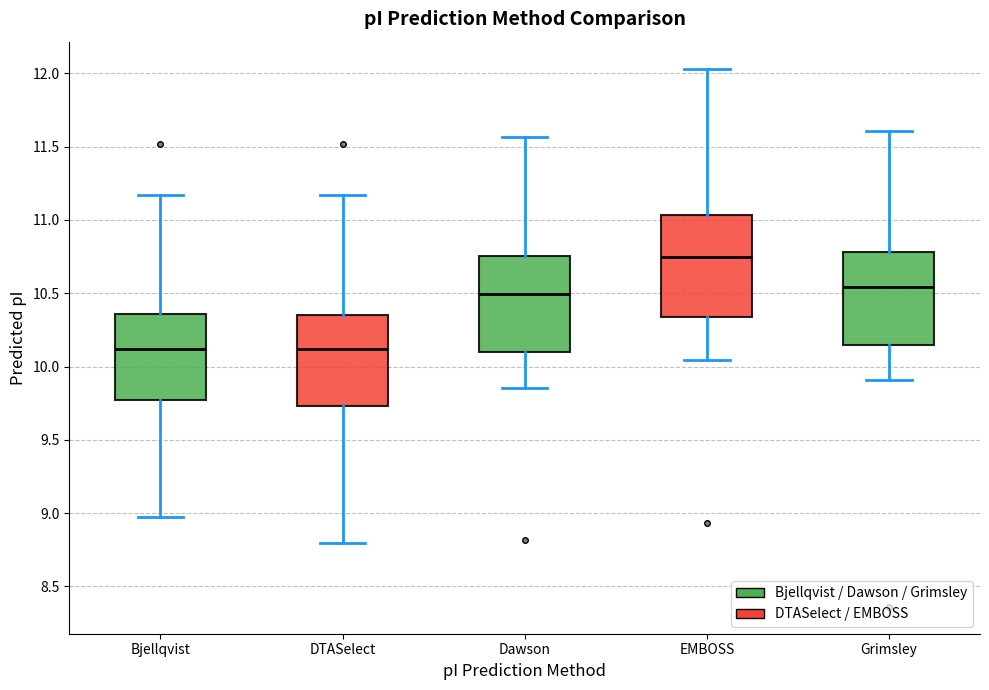

Where does the lower whisker of the box for DTASelect end on the y-axis? The values are not printed on the chart, so give them approximately, as read against the axis.

8.80